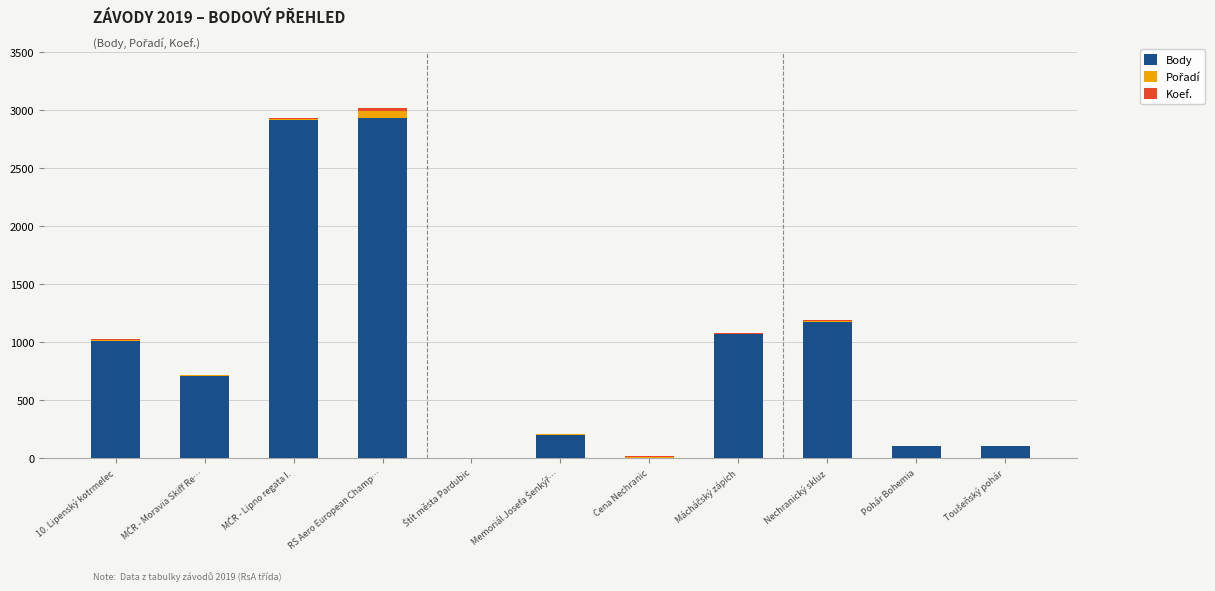

The Body series shows -1078 at Cena Nechranic. True or false?

False